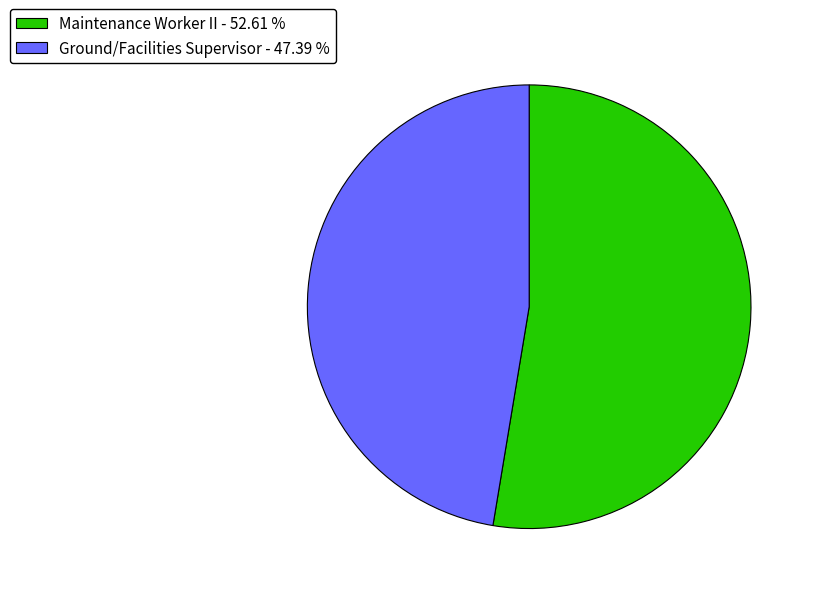

Rank the categories by value from lowest to highest.

Ground/Facilities Supervisor, Maintenance Worker II